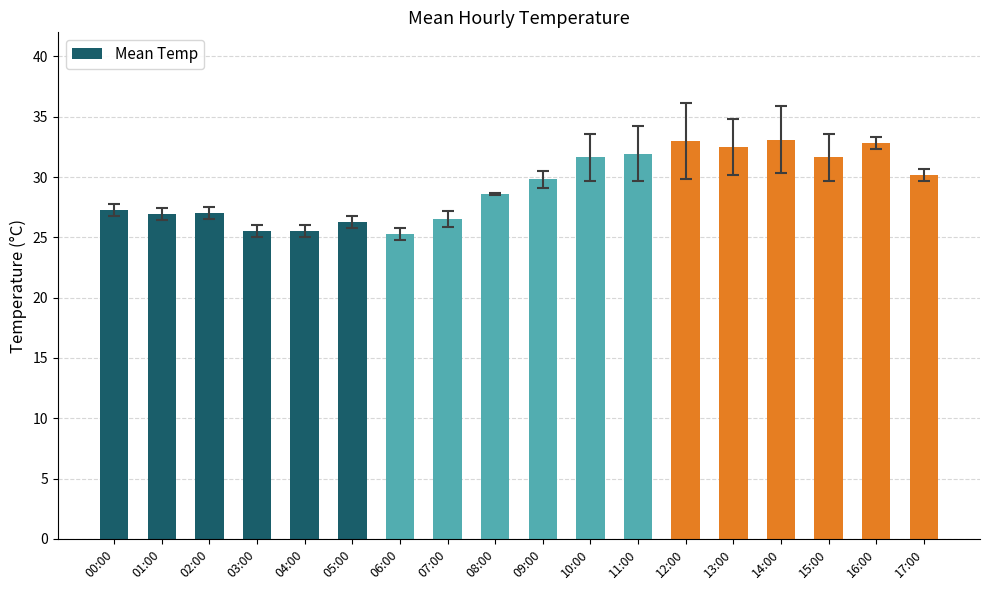

How many series are shown in this chart?

1